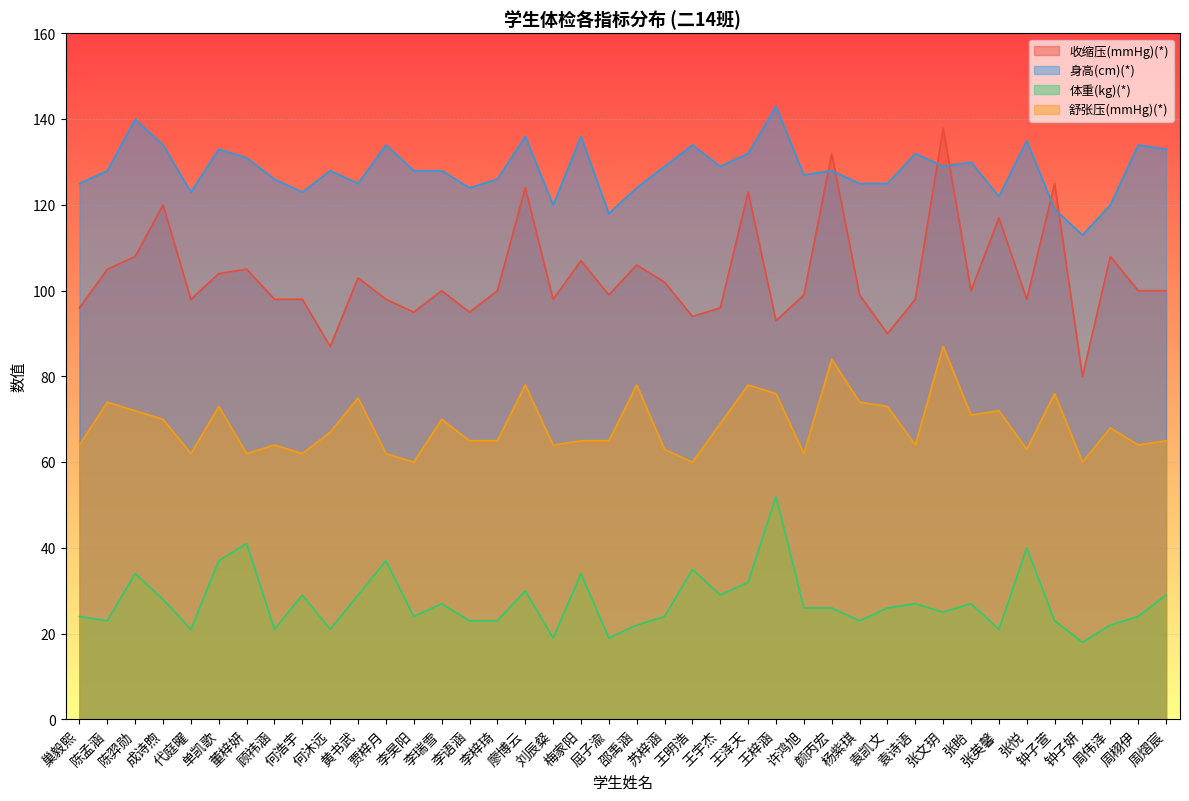

List the series in order of their overall mean, lowest first.

体重(kg)(*), 舒张压(mmHg)(*), 收缩压(mmHg)(*), 身高(cm)(*)